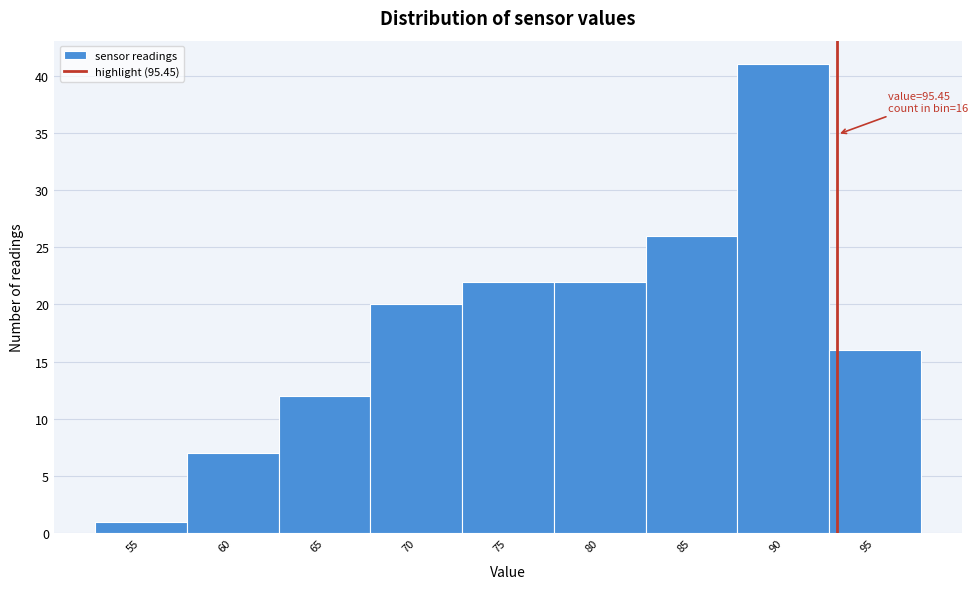

Reading right to left, transcribe all the data shown in this chart.

95=16	90=41	85=26	80=22	75=22	70=20	65=12	60=7	55=1